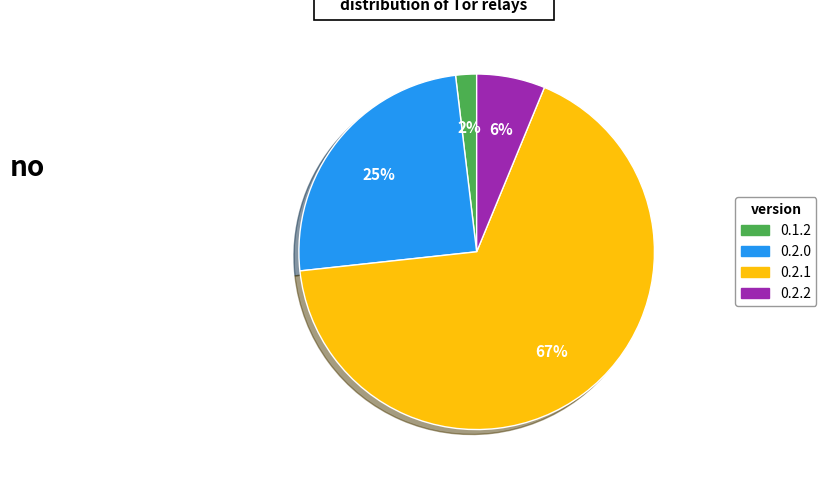

Which category has the smallest portion of the pie?

0.1.2